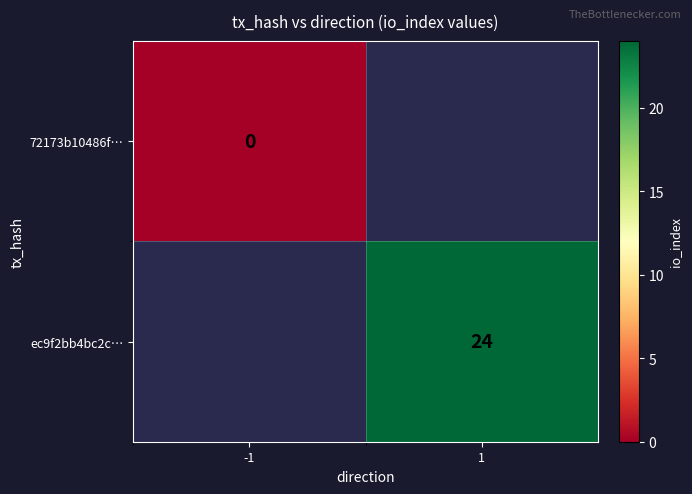

Count the number of data series in this chart.

2